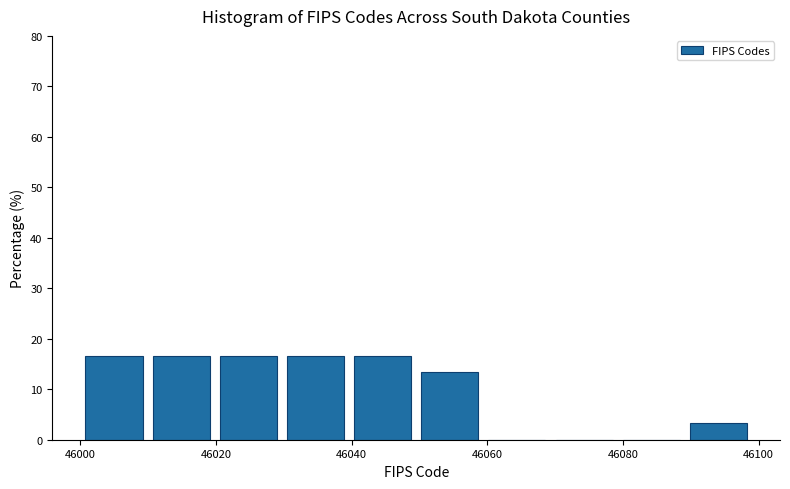

What is the height of the bar covering 46010 to 46020 on the x-axis? Neither the bar edges nor the heights are printed on the chart, so give them approximately, as read against the axes.

17